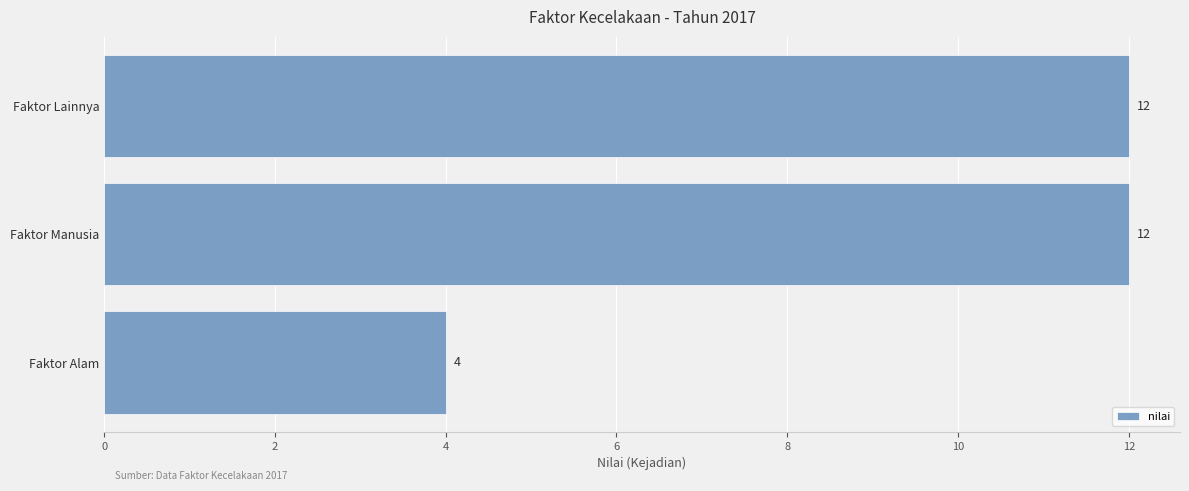

What is the difference between the maximum and minimum values?

8